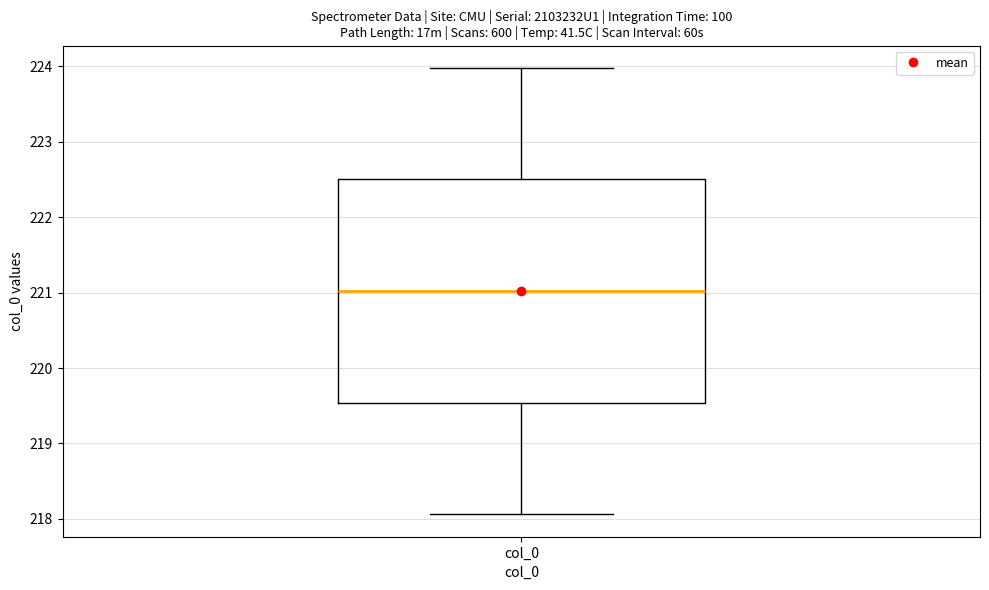

Read this box plot against the y-axis: the position of the median line, the range covered by the box, and the ends of both whiskers. The values are not printed on the chart, so give them approximately, as read against the axis.

median 221.0, box 219.5 to 222.5, whiskers 218.1 to 224.0